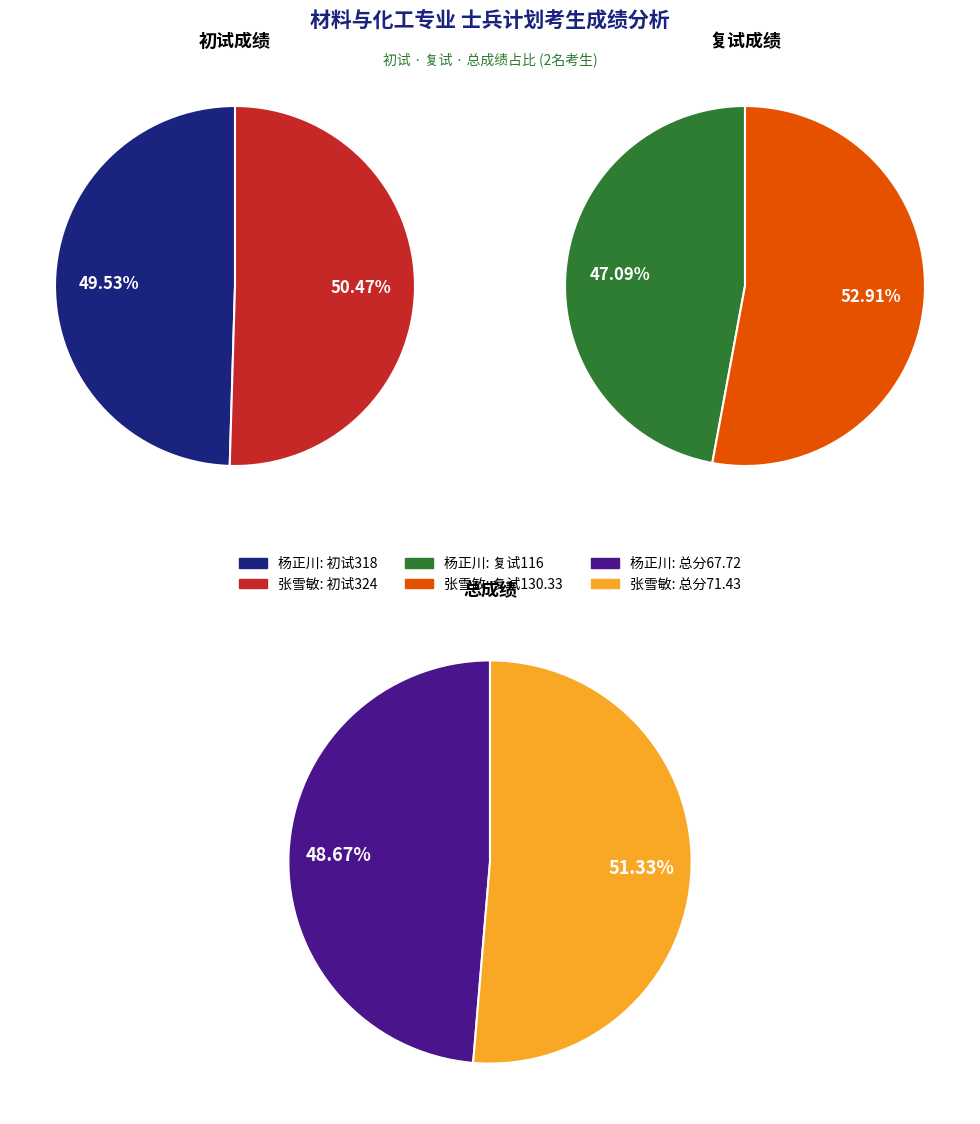

Is it true that 杨正川 is 47% of the pie?

True